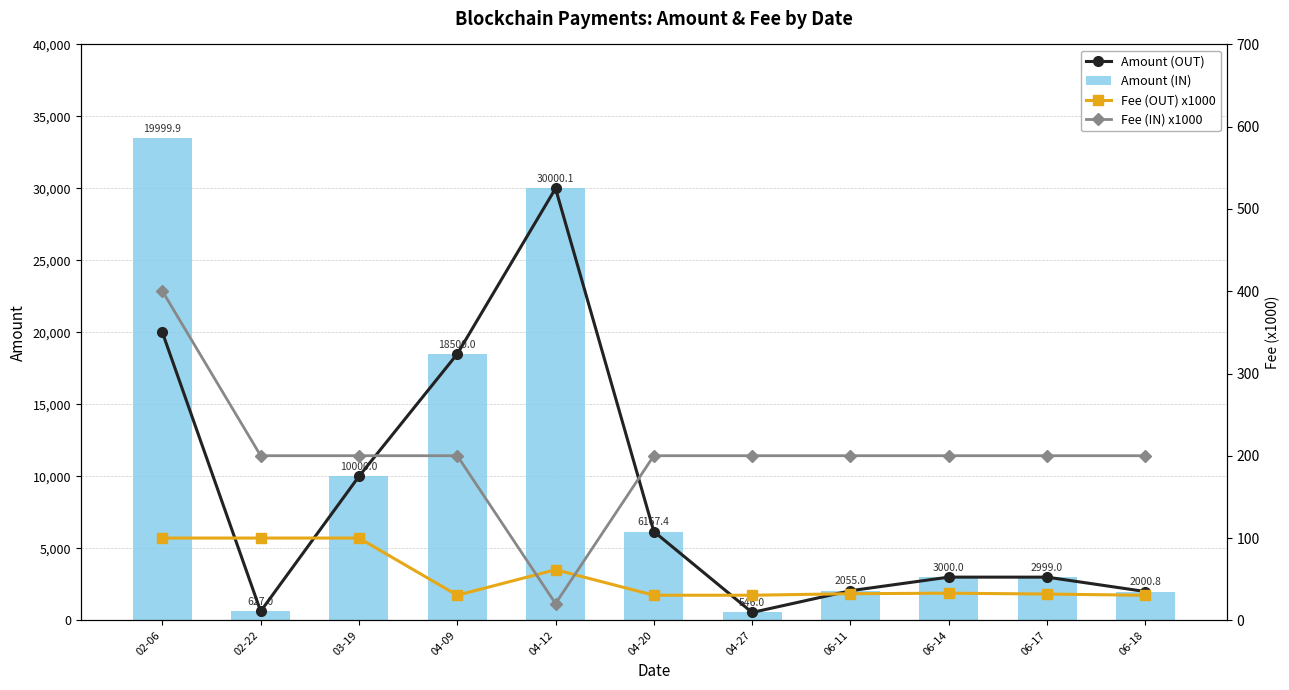

True or false: Amount (OUT) has a value of 8308.6 at 04-12.

False